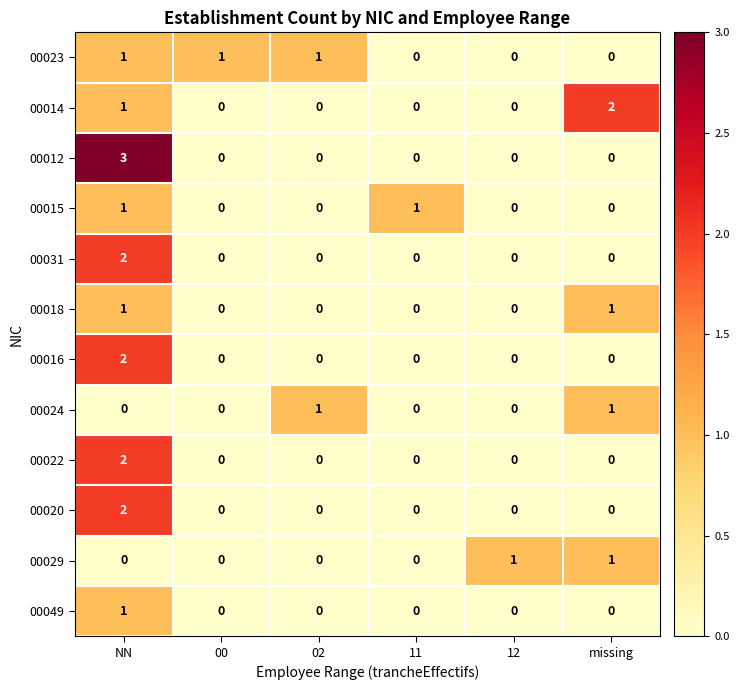

Count the 00024 values in the range 0 to 1.

6